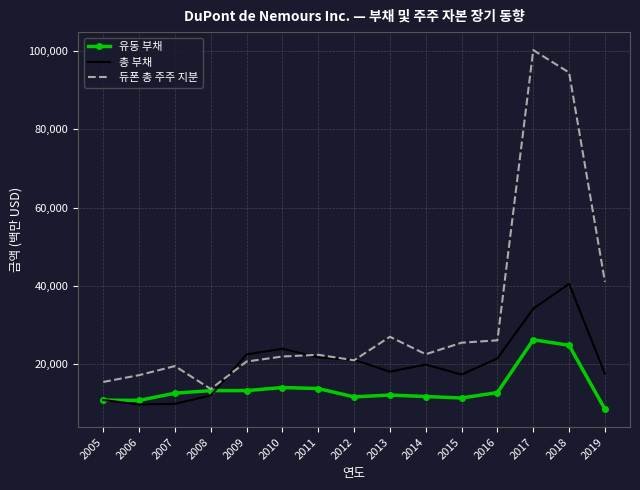

Which series has the largest range (max minus min)?

듀폰 총 주주 지분